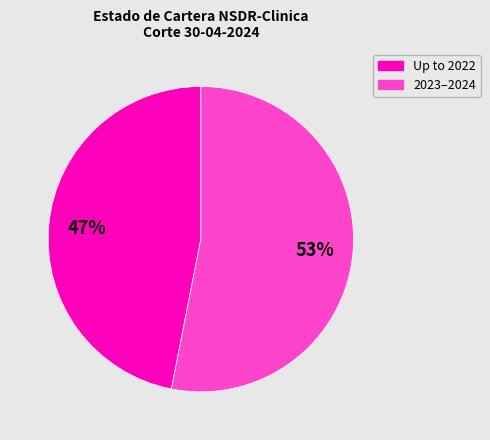

Is there a majority slice in this chart?

Yes